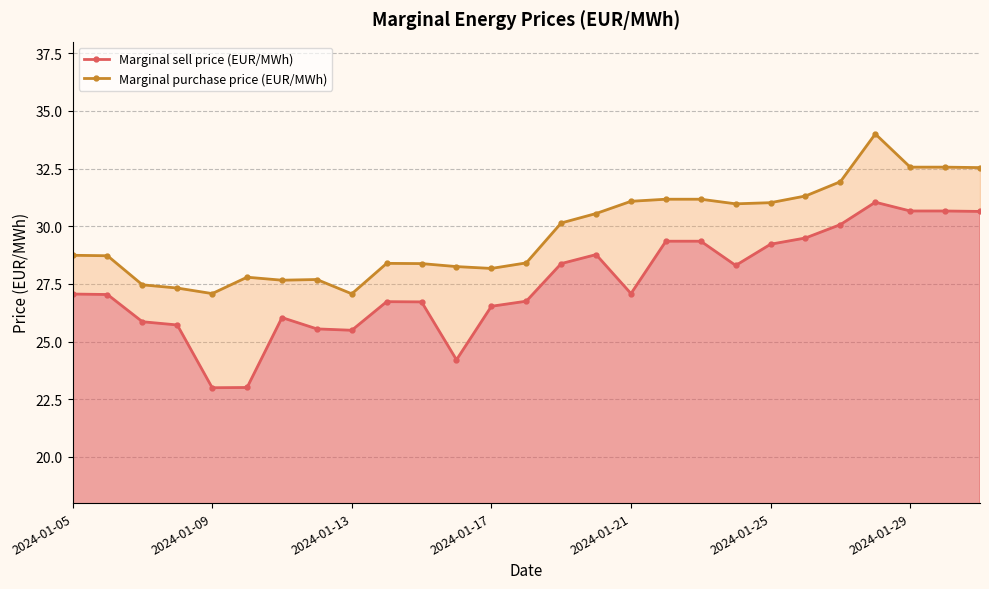

What is the approximate value of Marginal sell price (EUR/MWh) at 18?

29.4